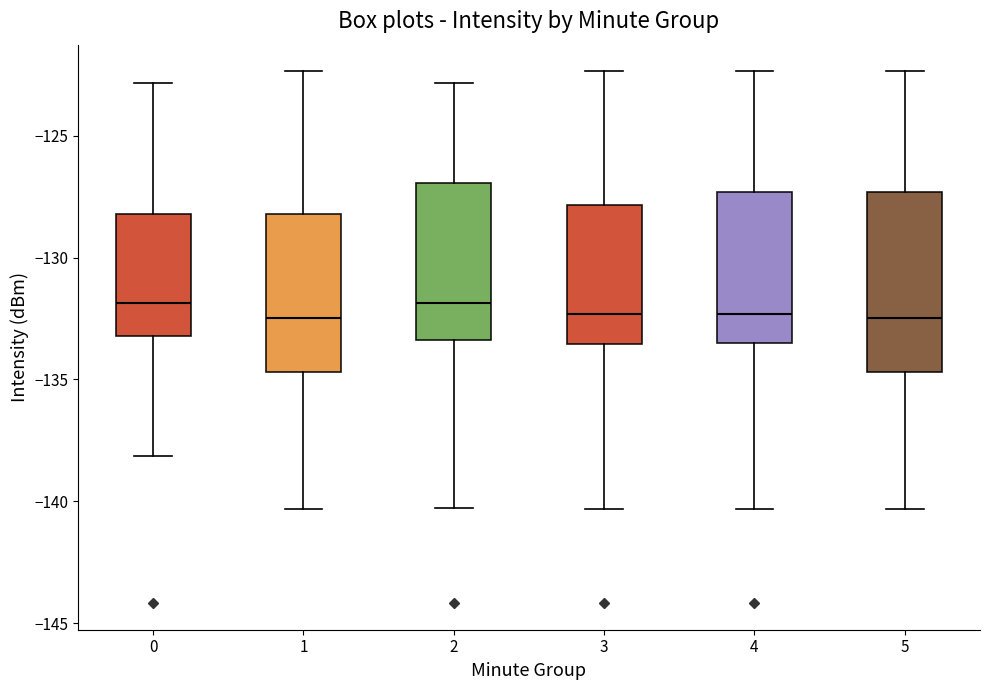

Reading left to right, read every box against the y-axis: the position of its median line, the range the box covers, and the ends of its whiskers. The values are not printed on the chart, so give them approximately, as read against the axis.

0: median -132.0, box -133.0 to -128.0, whiskers -138.0 to -123.0
1: median -132.5, box -134.5 to -128.0, whiskers -140.5 to -122.5
2: median -132.0, box -133.5 to -127.0, whiskers -140.5 to -123.0
3: median -132.5, box -133.5 to -128.0, whiskers -140.5 to -122.5
4: median -132.5, box -133.5 to -127.5, whiskers -140.5 to -122.5
5: median -132.5, box -134.5 to -127.5, whiskers -140.5 to -122.5